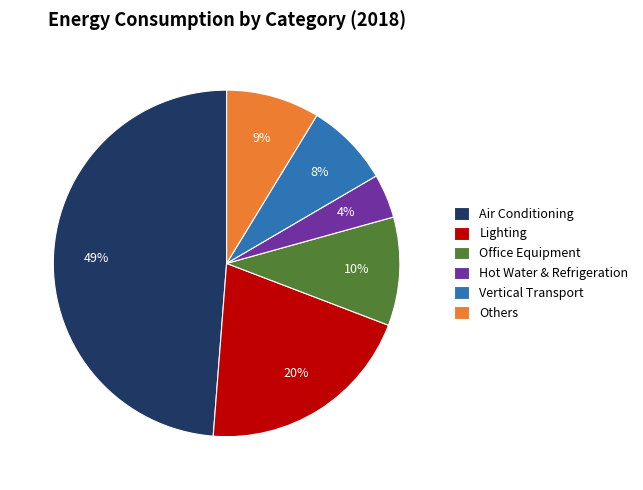

Count the number of slices in the pie.

6